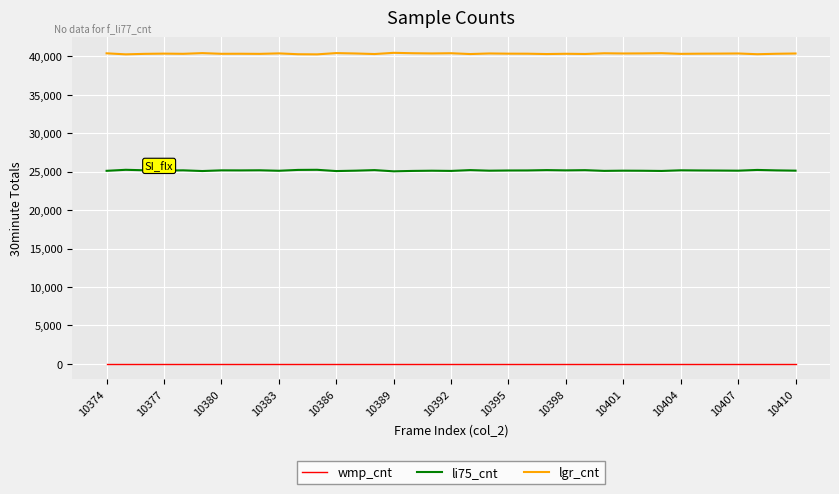

Does the chart have visible grid lines?

Yes